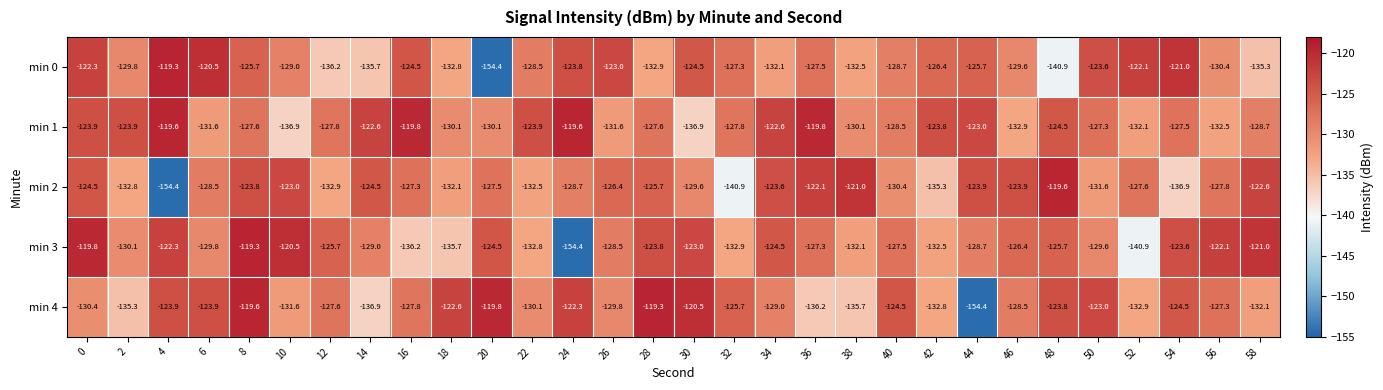

Read the min 3 value at 54.

-123.6